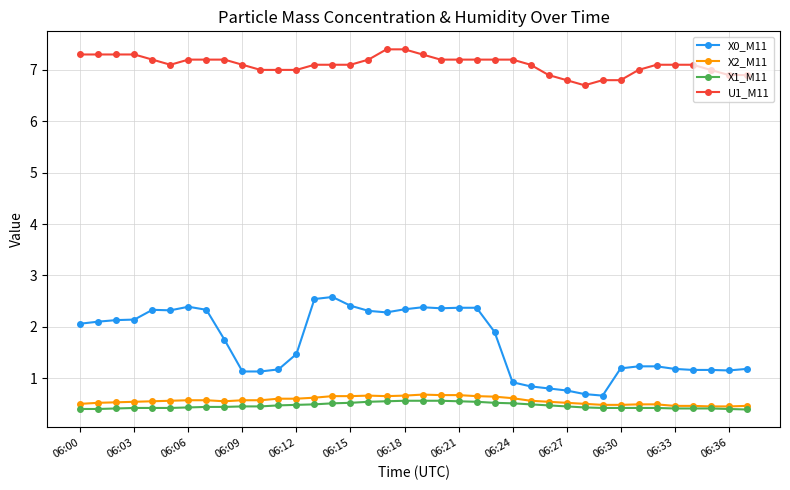

Which series has the widest spread of values?

X0_M11